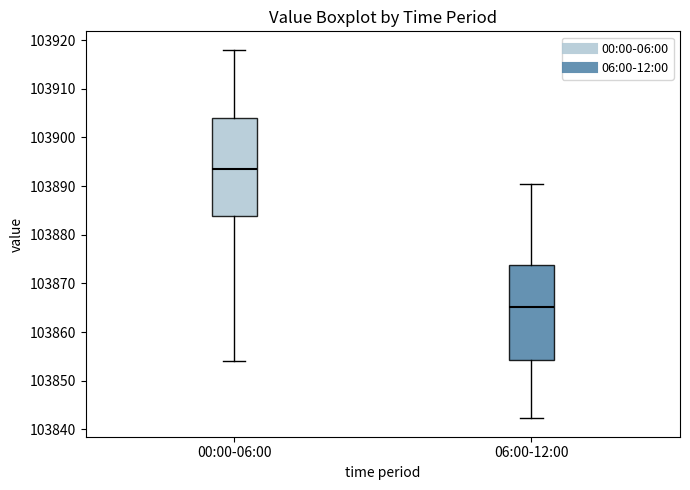

Where does the lower whisker of the box for 06:00-12:00 end on the y-axis? The values are not printed on the chart, so give them approximately, as read against the axis.

103842